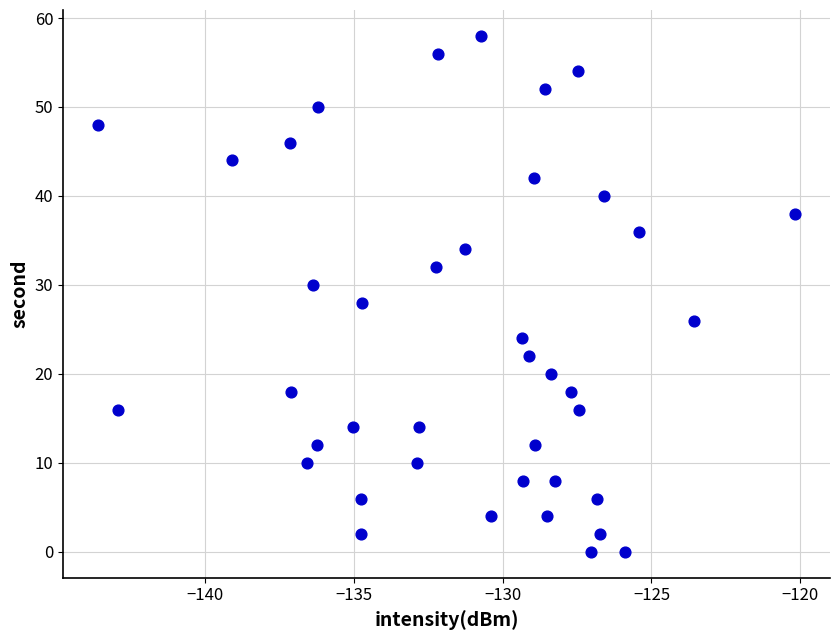

What is the range of Y values (max minus min)?

58